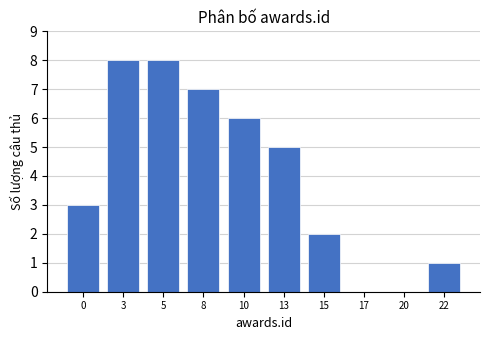

Reading right to left, list all the values displayed in this chart.

22=1	20=0	17=0	15=2	13=5	10=6	8=7	5=8	3=8	0=3